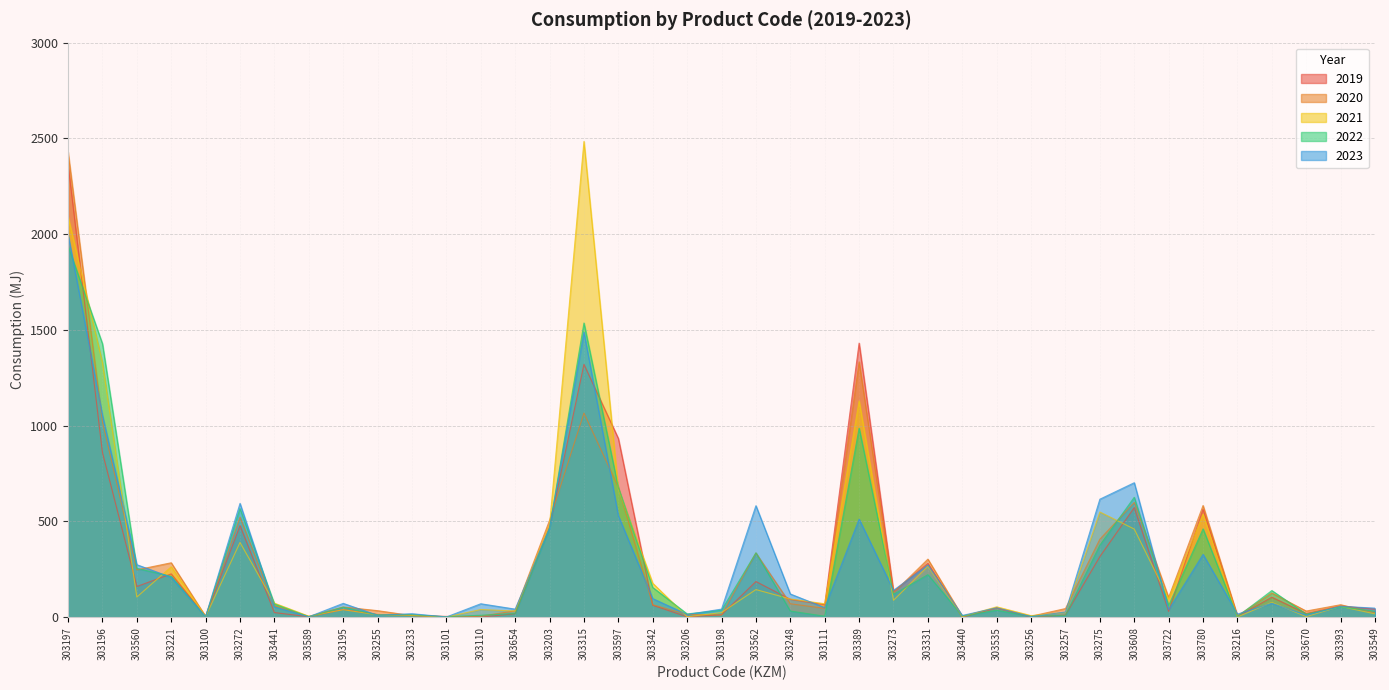

How many lines are shown in the chart?

5